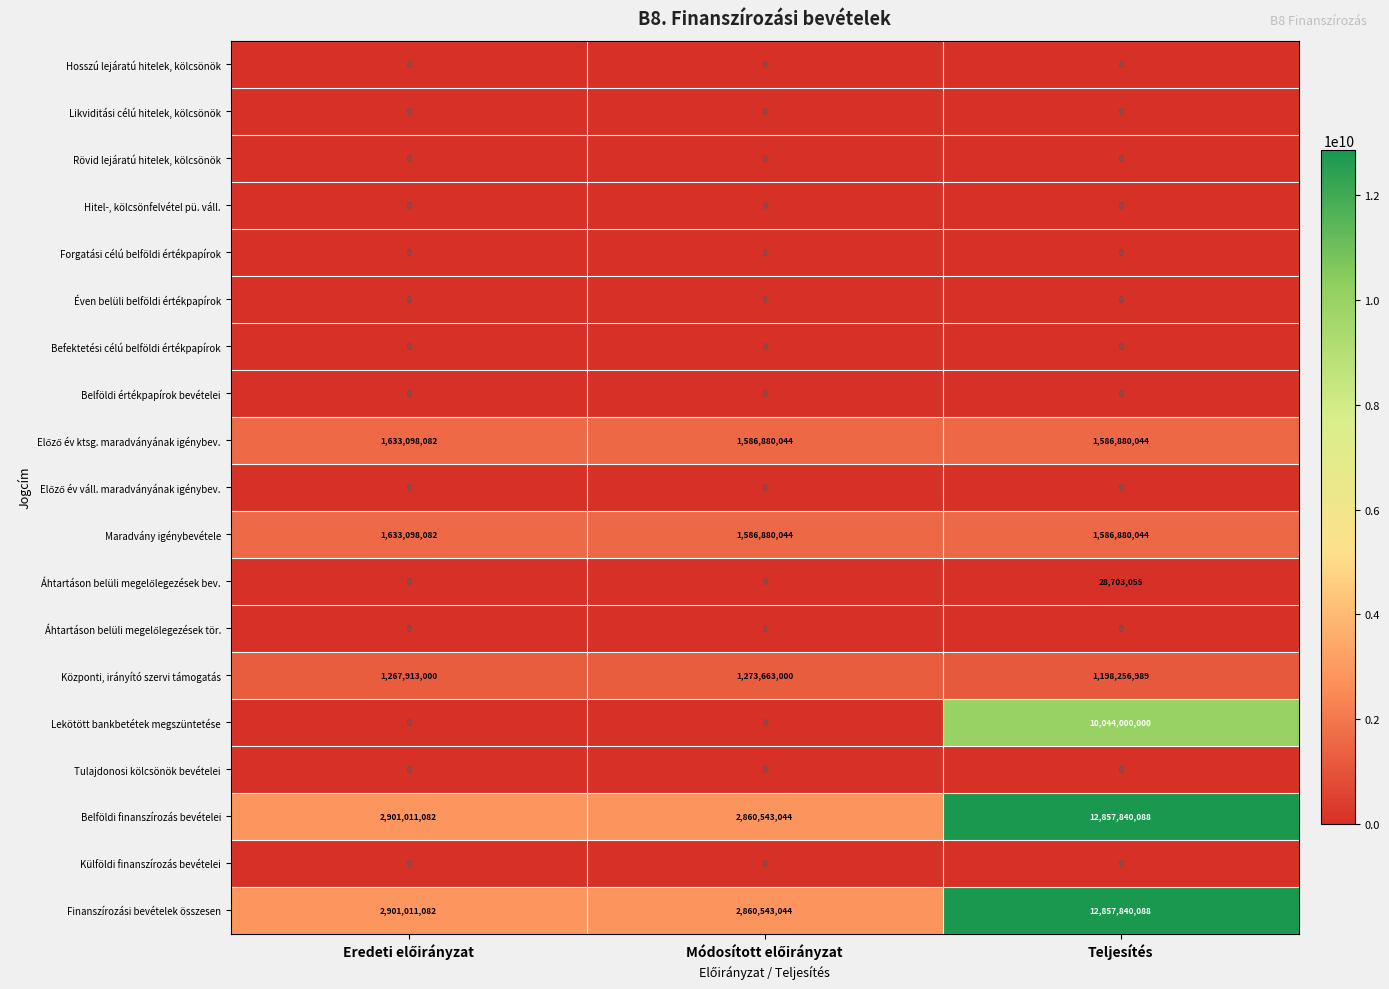

Which series has the largest range (max minus min)?

Lekötött bankbetétek megszüntetése